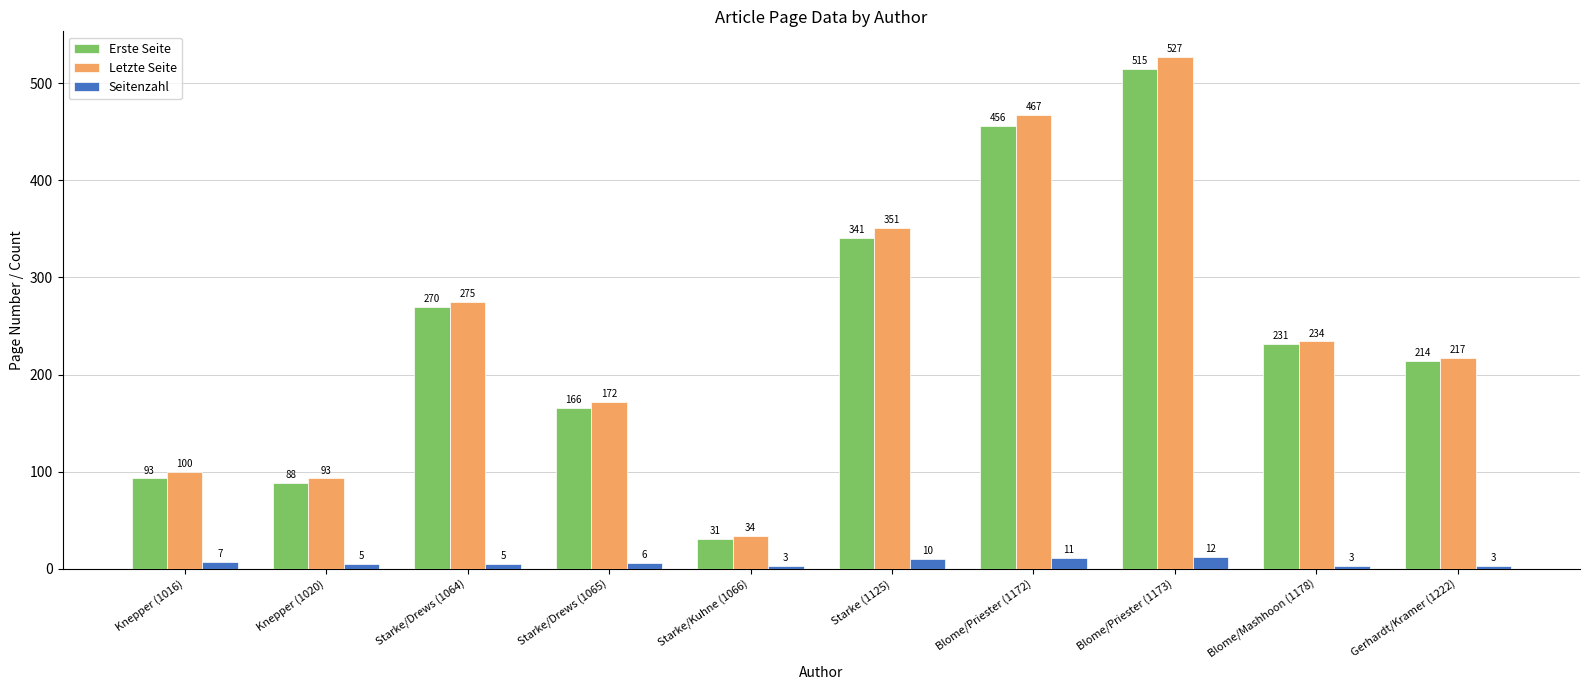

What is the maximum value for Seitenzahl?

12